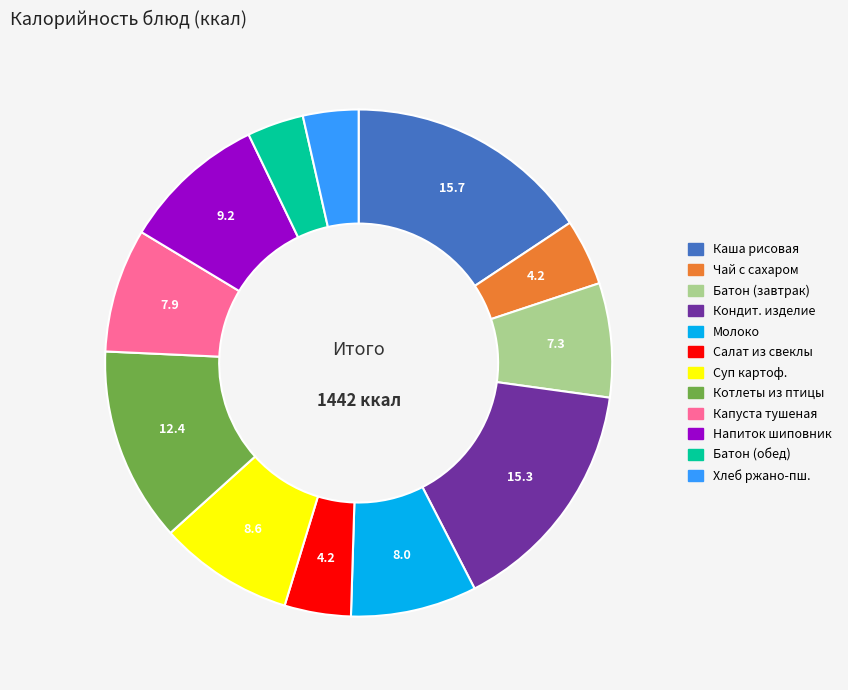

Is there a majority slice in this chart?

No